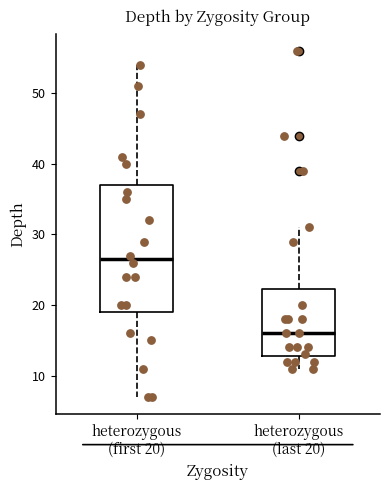

Which box has the highest median line?

heterozygous (first 20)